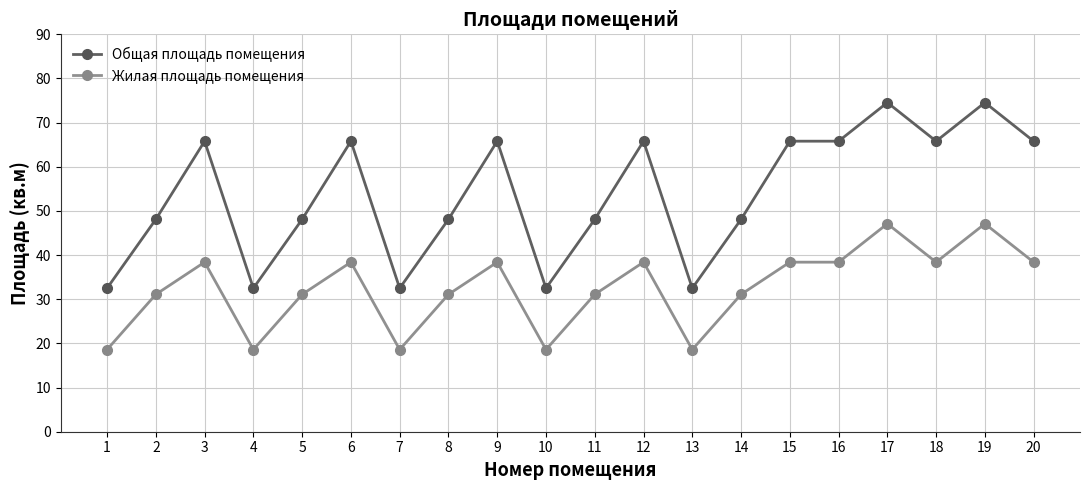

List the series in order of their overall mean, highest first.

Общая площадь помещения, Жилая площадь помещения